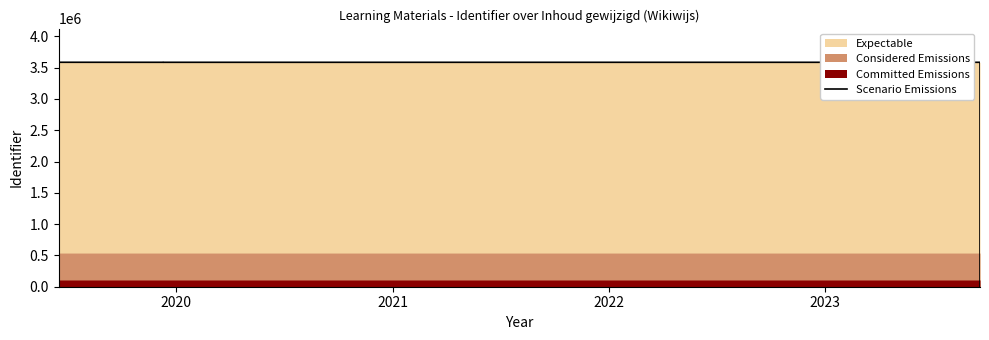

True or false: the data shows 1627088 at 2021.

False